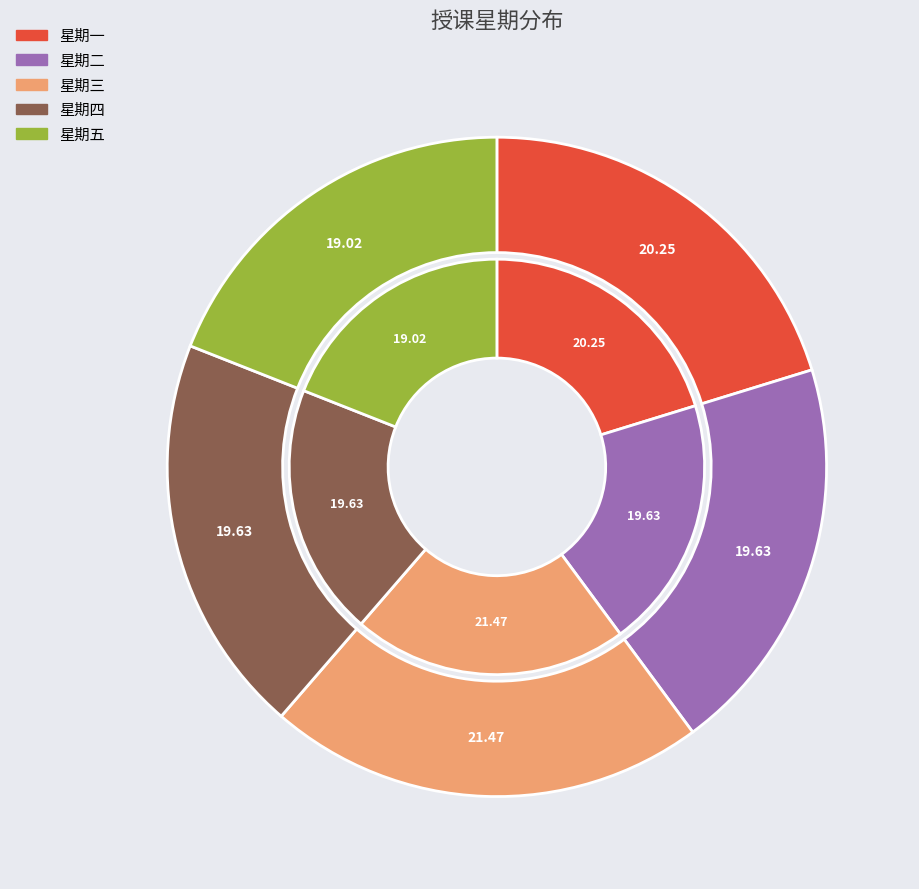

The 8 slice represents 1% of the pie. True or false?

False